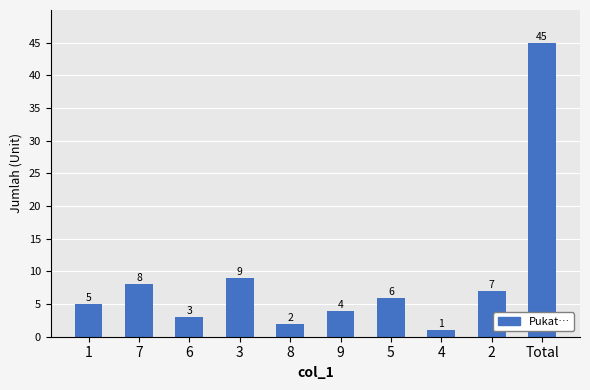

What is the ratio of the value at 6 to the value at 5?

0.5